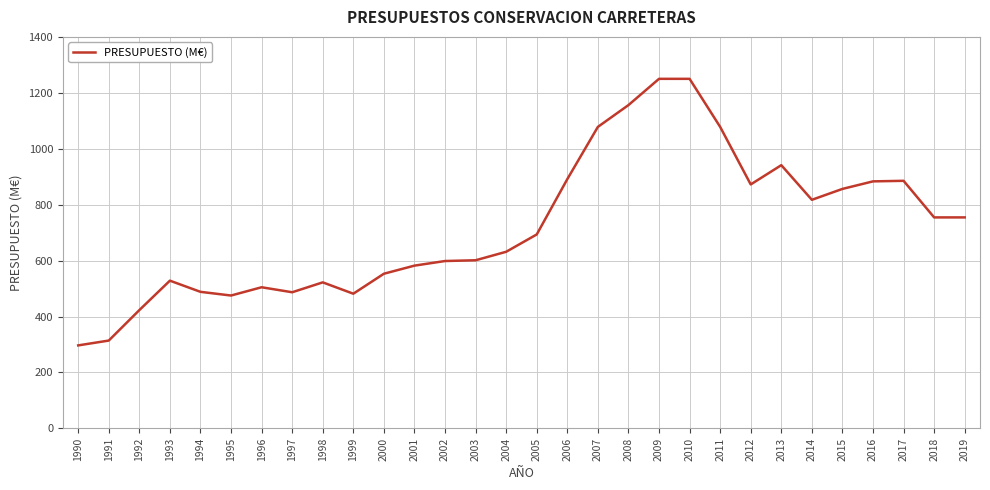

Approximately how many times larger is the value at 2009 compared to 2013?

1.3